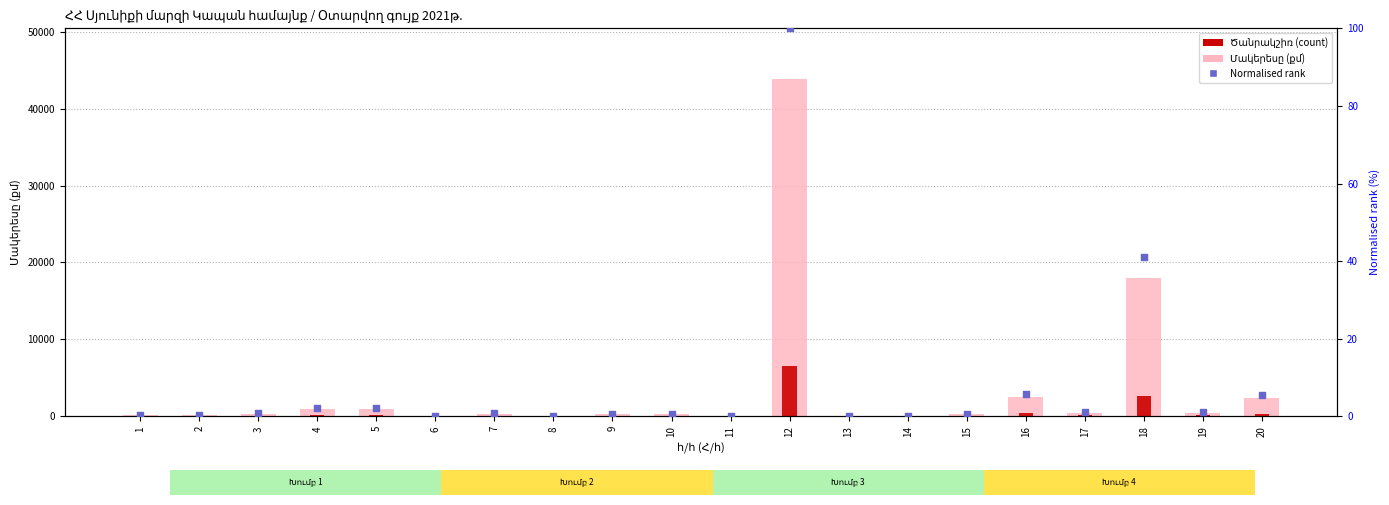

Which series contains the highest Y value?

Մակերեսը (քմ)